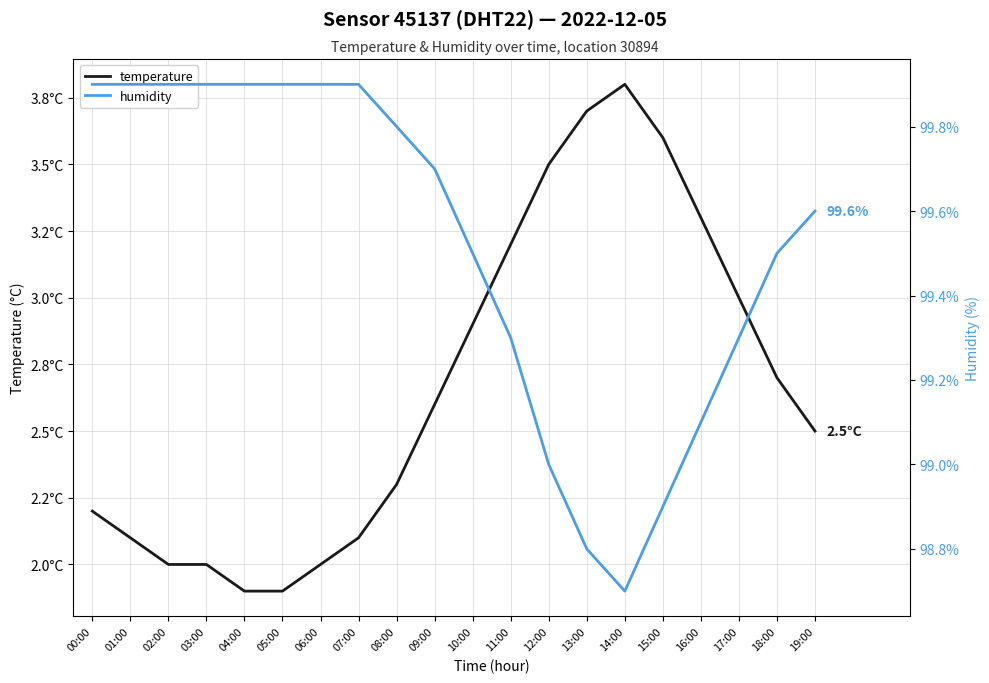

True or false: humidity and temperature intersect in this chart.

False